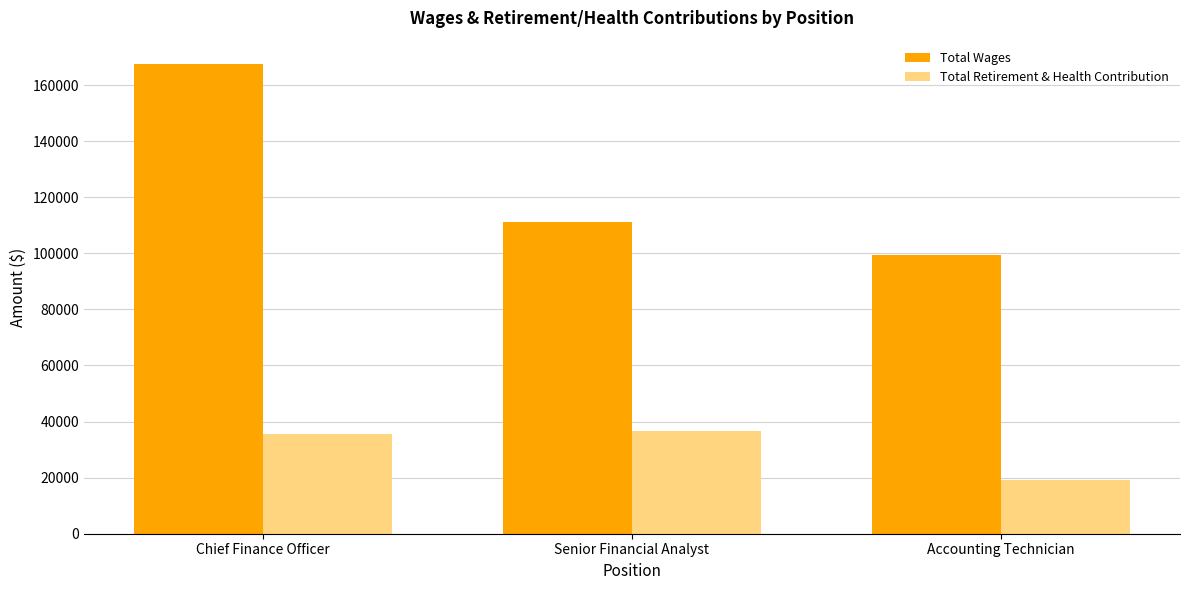

What is the difference between the Total Retirement & Health Contribution values at Senior Financial Analyst and Chief Finance Officer?

834